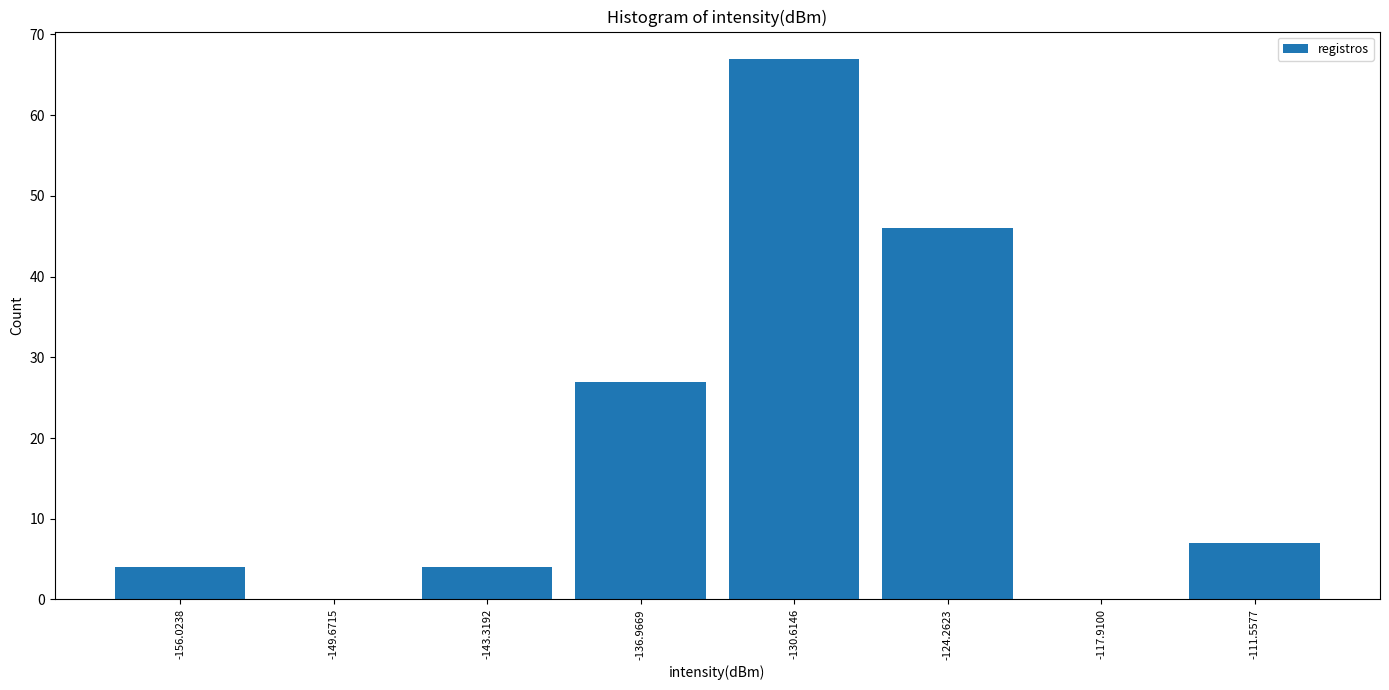

Over which range of the x-axis is the bar tallest?

-134 to -127